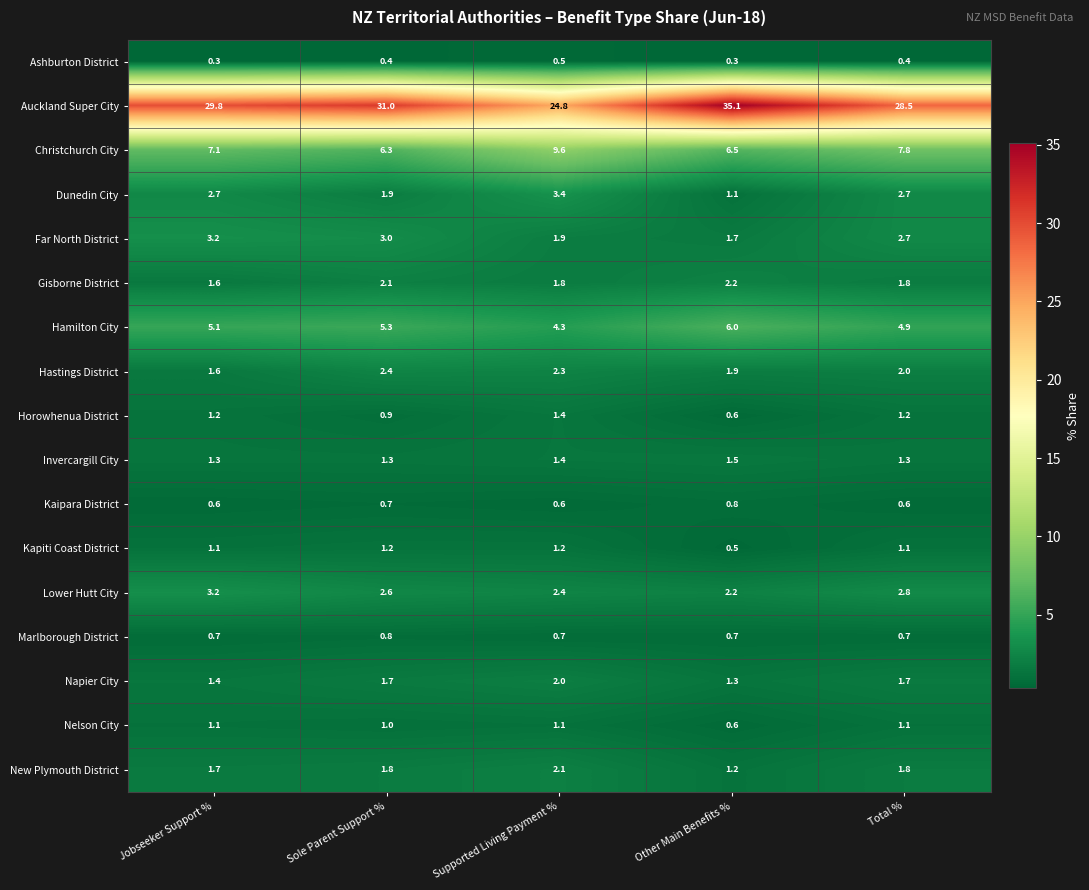

At which category is the sum across all series the highest?

Sole Parent Support %